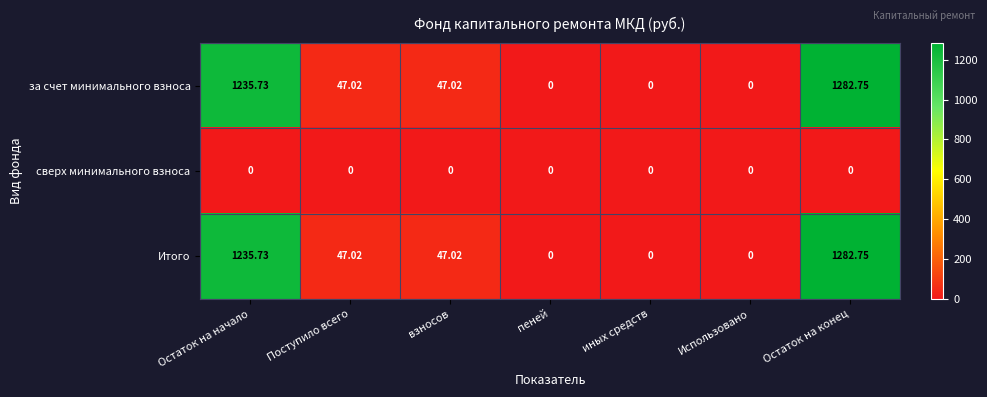

How many series are shown in this chart?

3